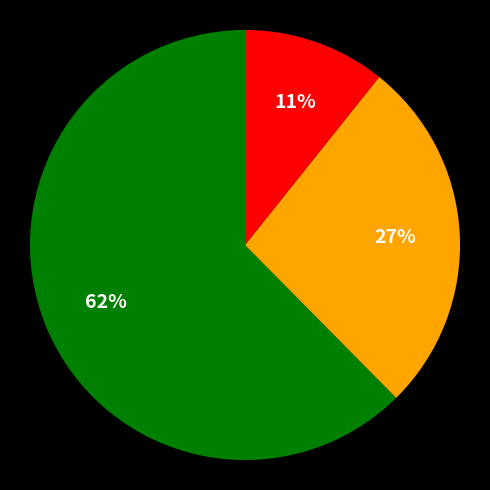

To the nearest percent, what is the average slice percentage?

33%